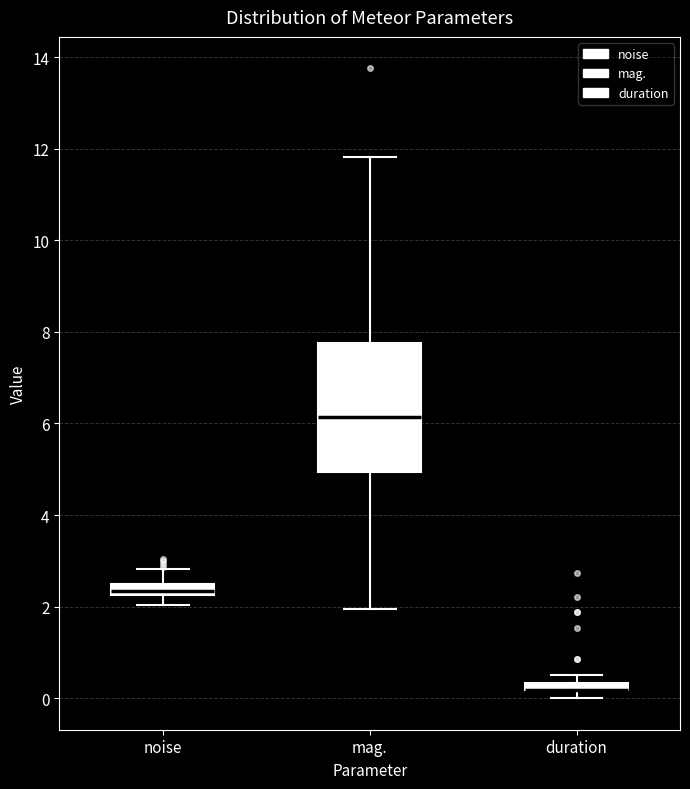

Where is the lower edge of the box for duration on the y-axis? The values are not printed on the chart, so give them approximately, as read against the axis.

0.2